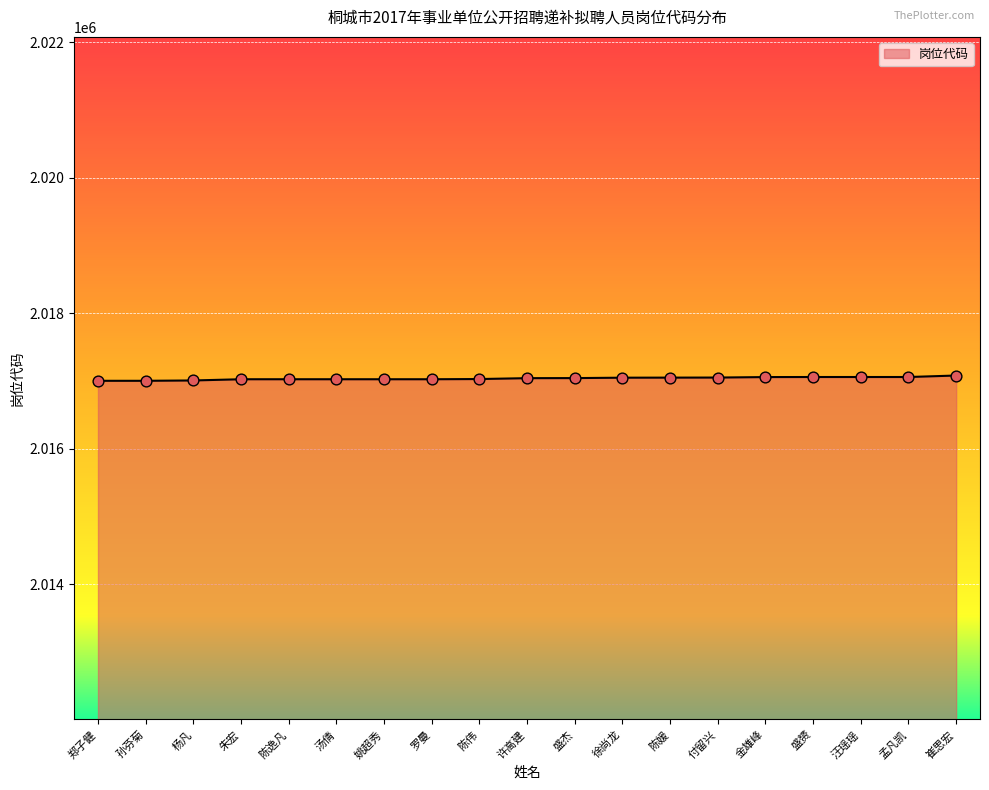

What is the change in value from 罗曼 to 付留兴?

+25